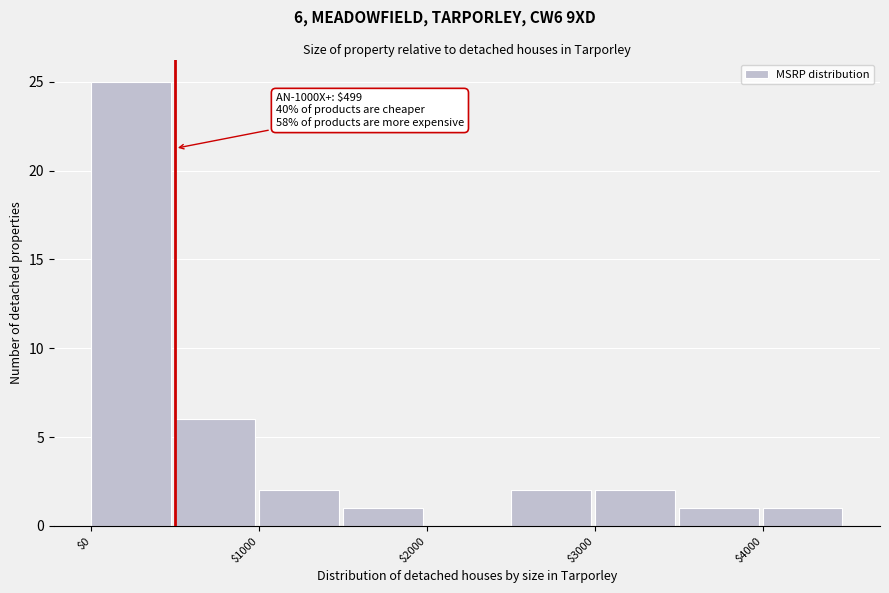

Over which range of the x-axis is the bar tallest?

0 to 500